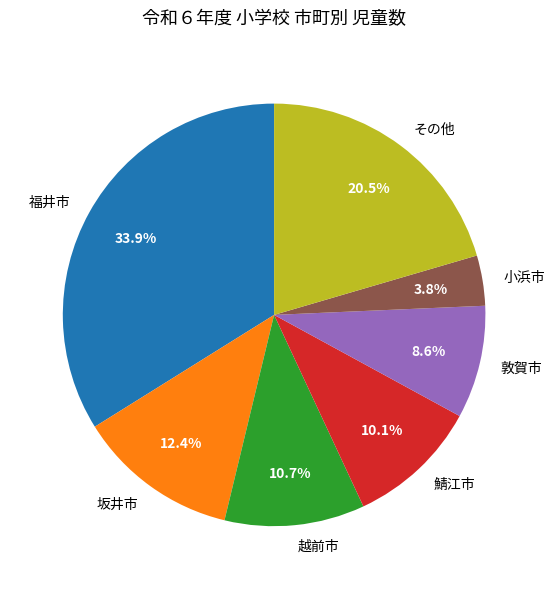

Which slice is the largest?

福井市